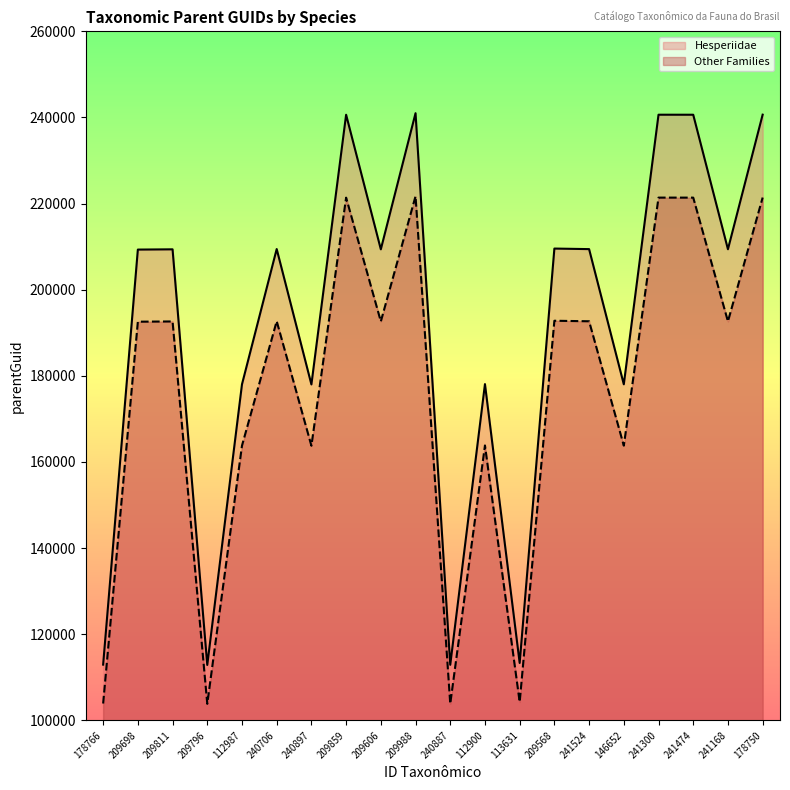

Between 240706 and 209988, which is larger?

209988